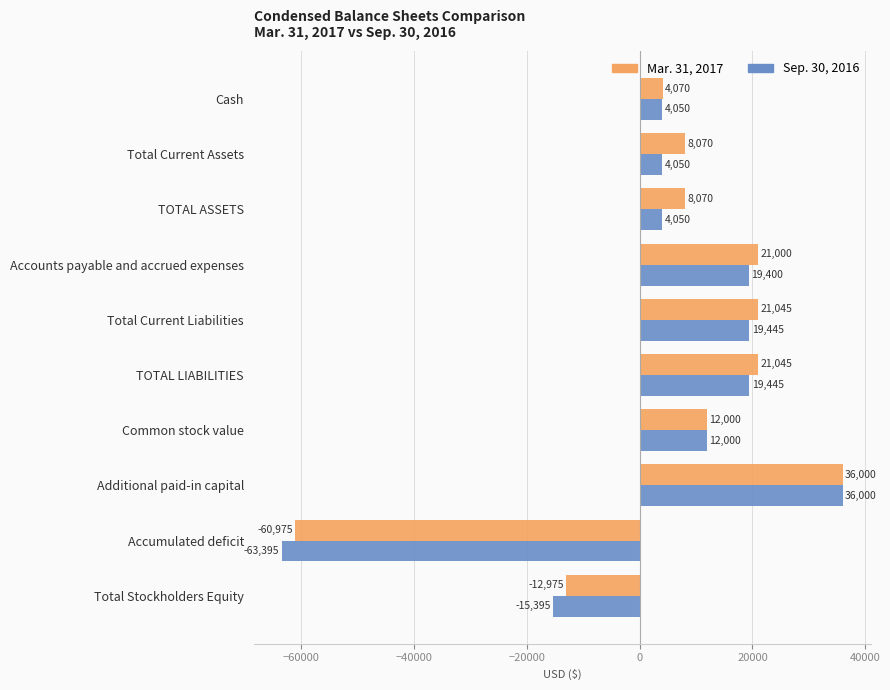

How many negative values does the Sep. 30, 2016 series have?

2